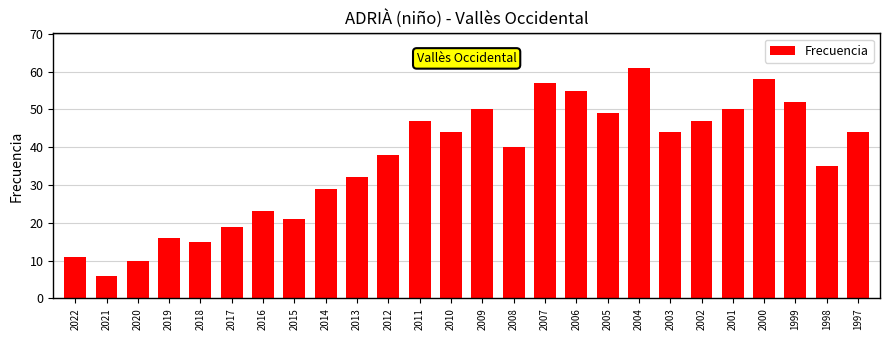

What is the maximum value shown in the chart?

61